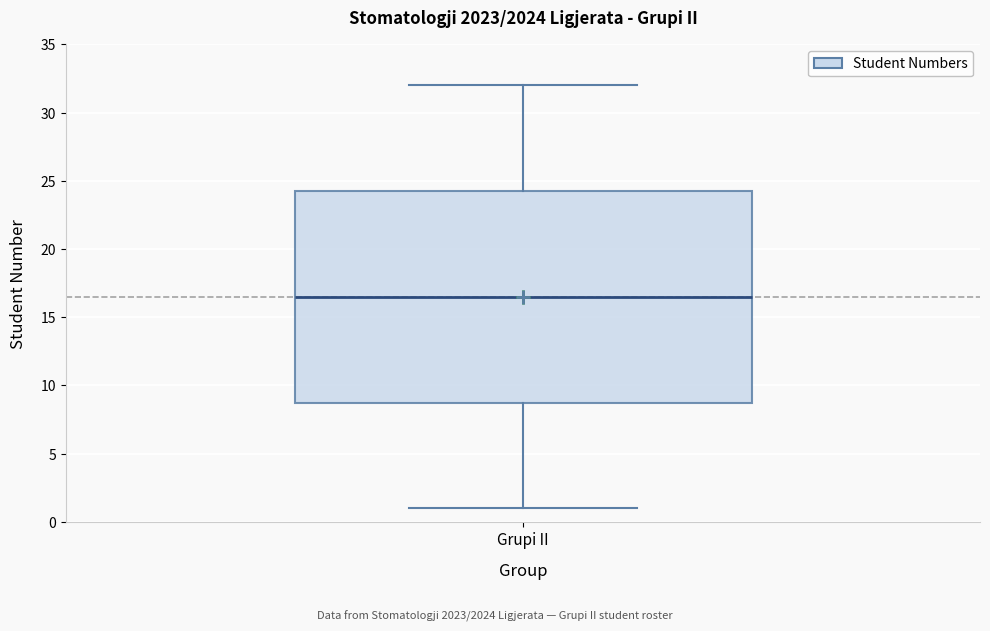

Transcribe this box plot: give where the median line is, the range the box spans, and where the two whiskers end, as read against the y-axis. The values are not printed on the chart, so give them approximately, as read against the axis.

median 16.5, box 9.0 to 24.5, whiskers 1.0 to 32.0